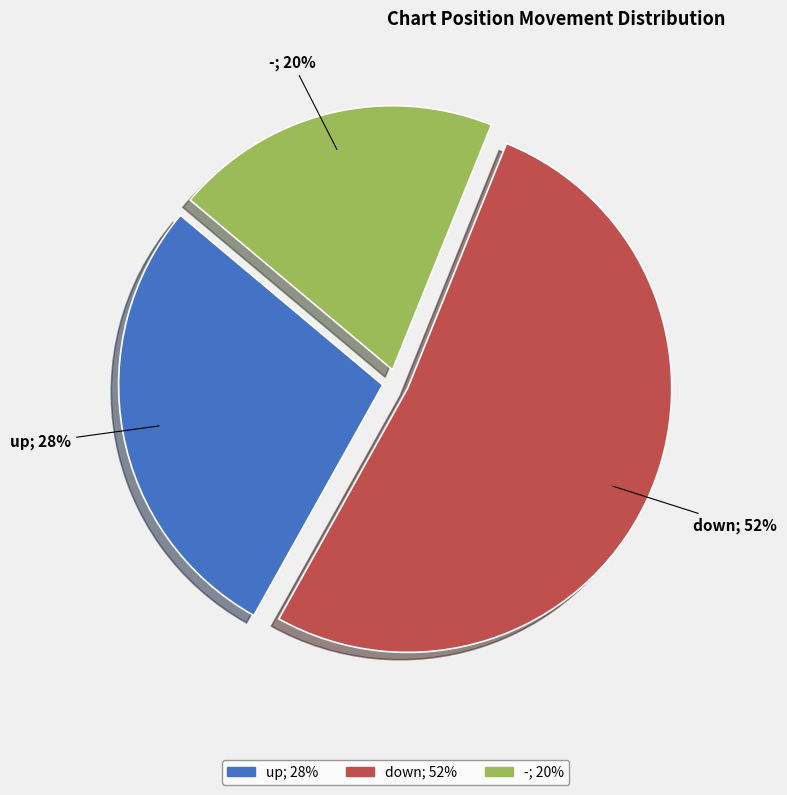

How many segments does this pie chart have?

3